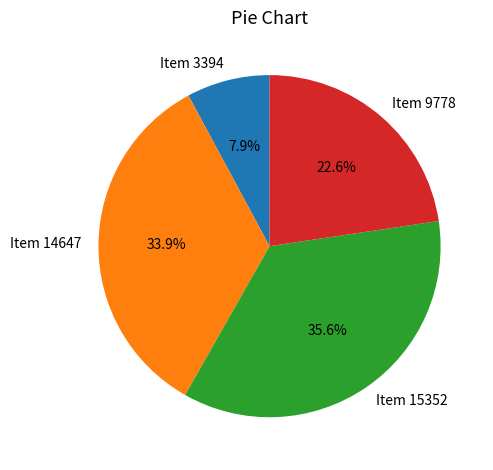

Count the number of slices in the pie.

4